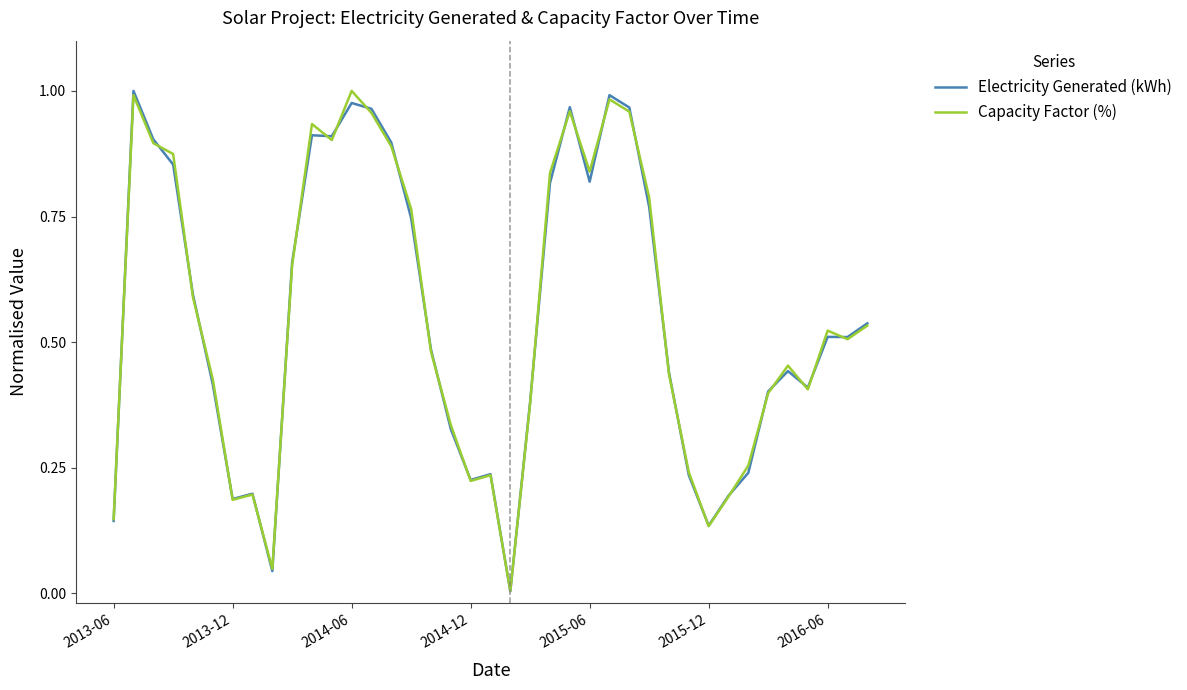

What are all the series names shown in the legend?

Electricity Generated (kWh), Capacity Factor (%)